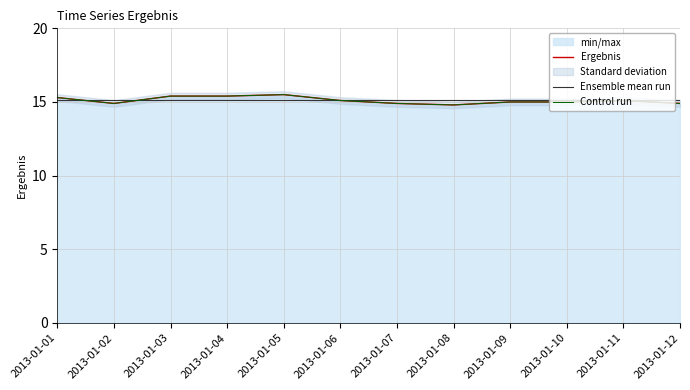

True or false: Ensemble mean run and Ergebnis cross at least once.

True